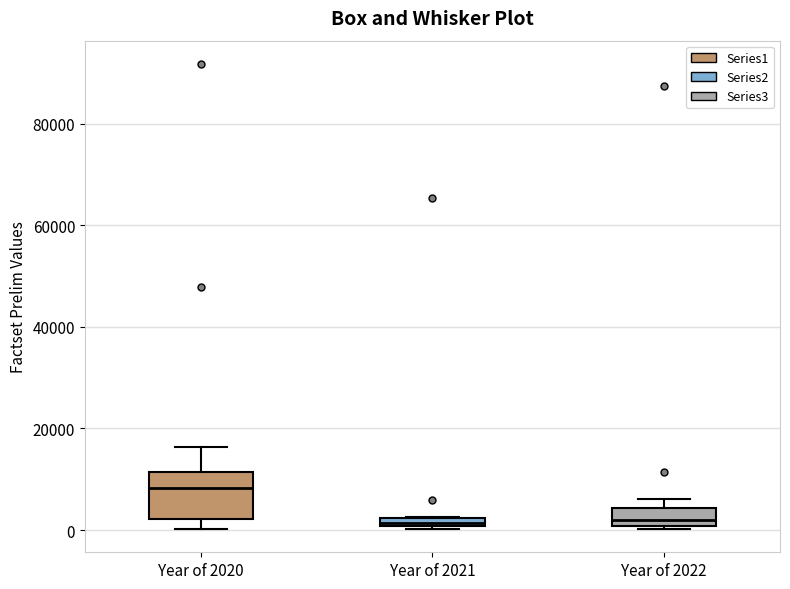

Which box is the tallest, from its lower edge to its upper edge?

Year of 2020